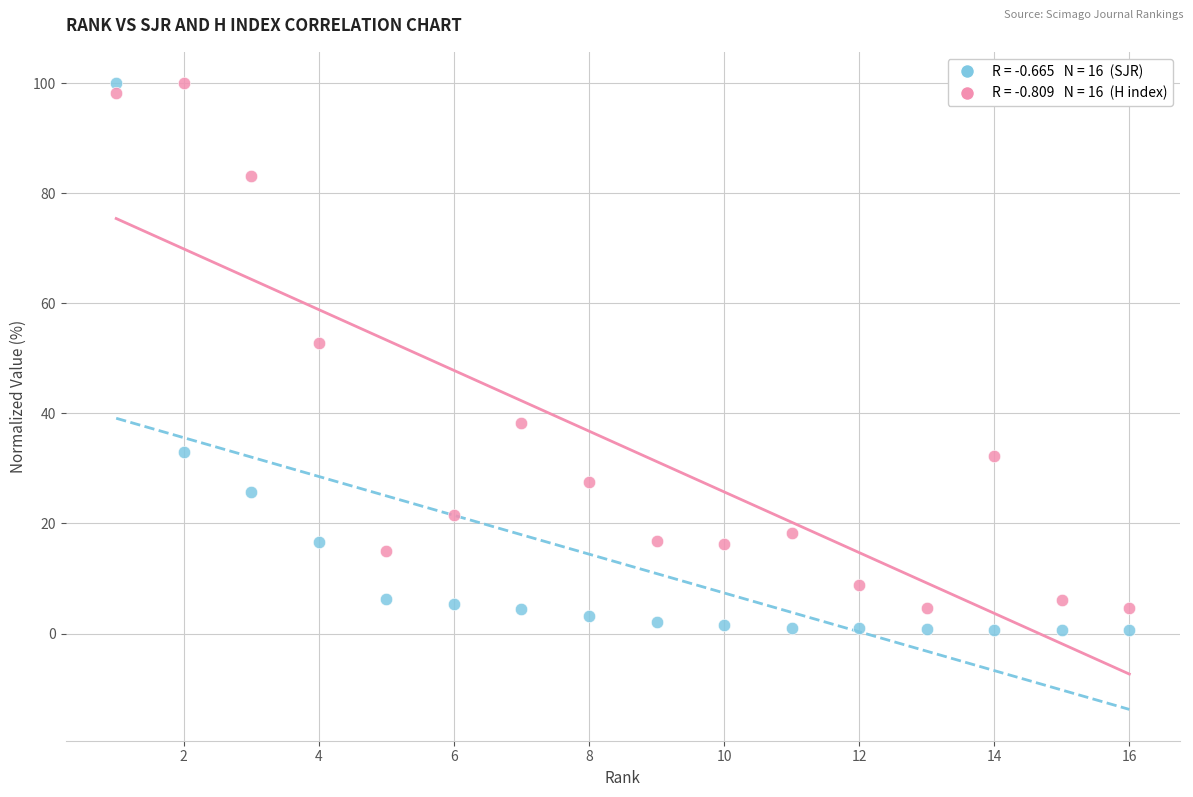

Across all data points, what is the range of X values (max minus min)?

15.0